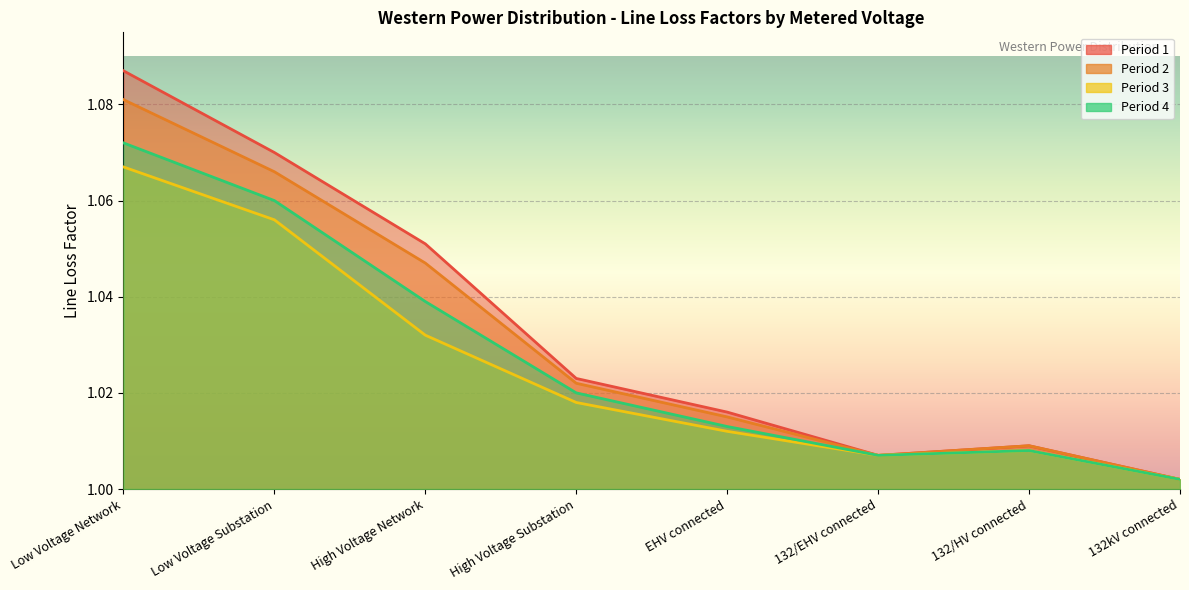

What is the total value across all series at Low Voltage Network?

4.3